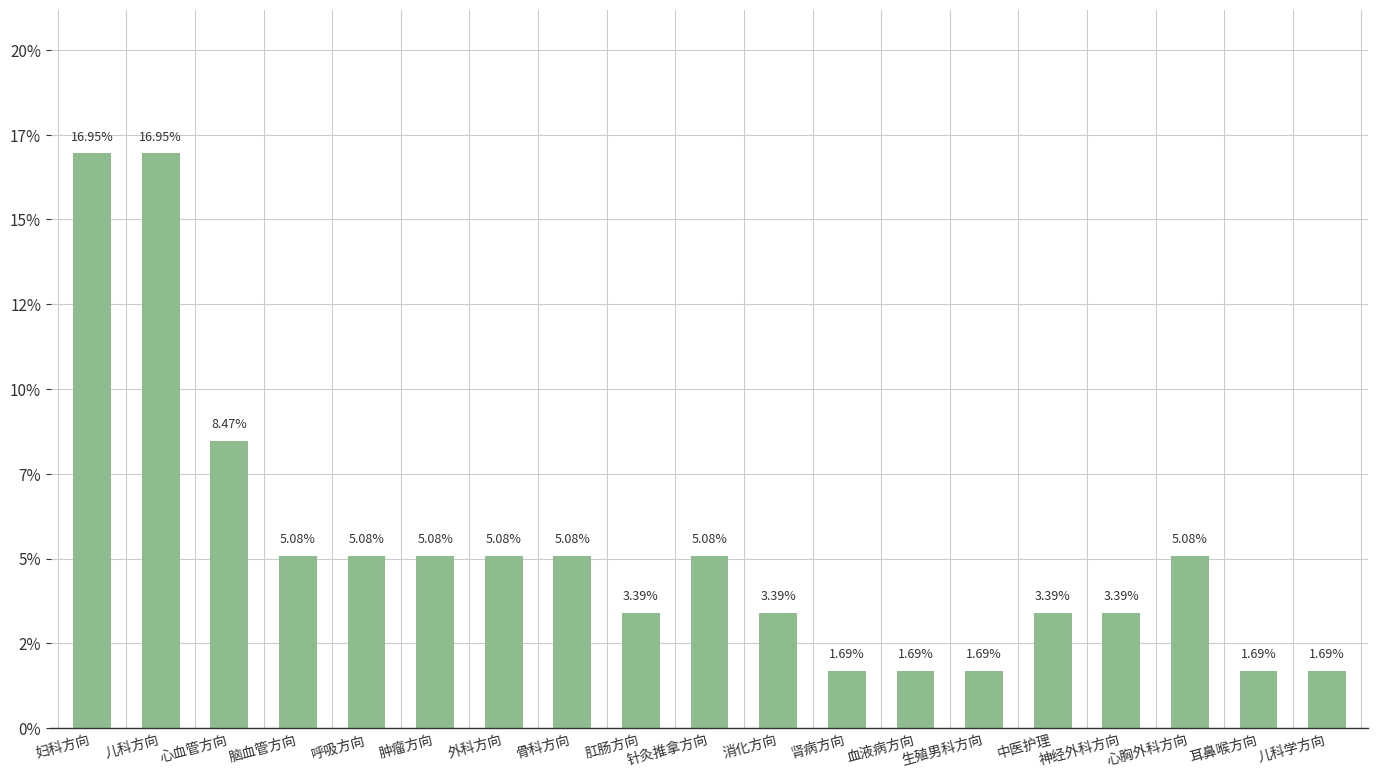

Count the number of data series in this chart.

1